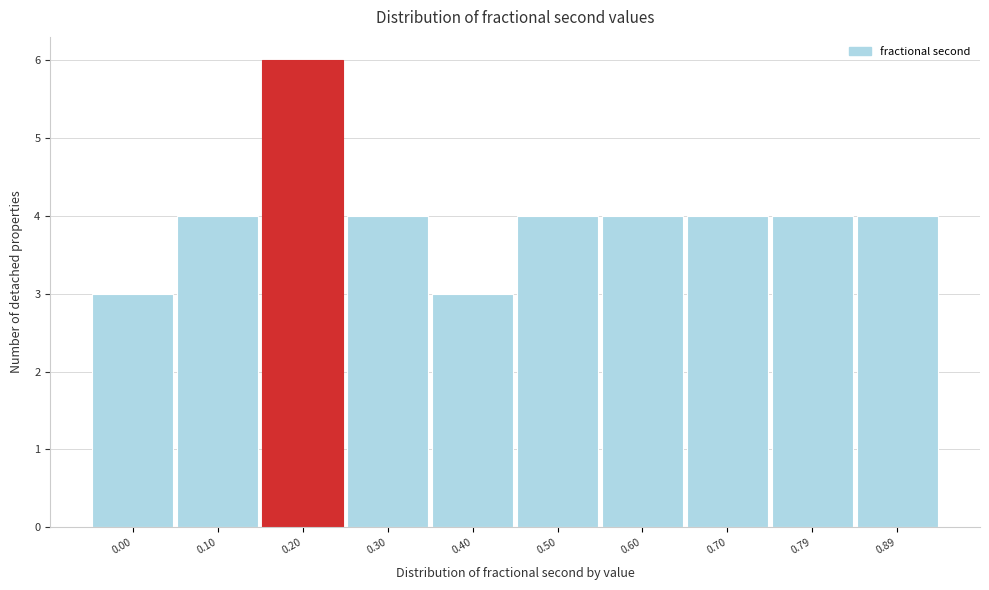

Reading left to right, extract all data points from this chart.

3	4	6	4	3	4	4	4	4	4